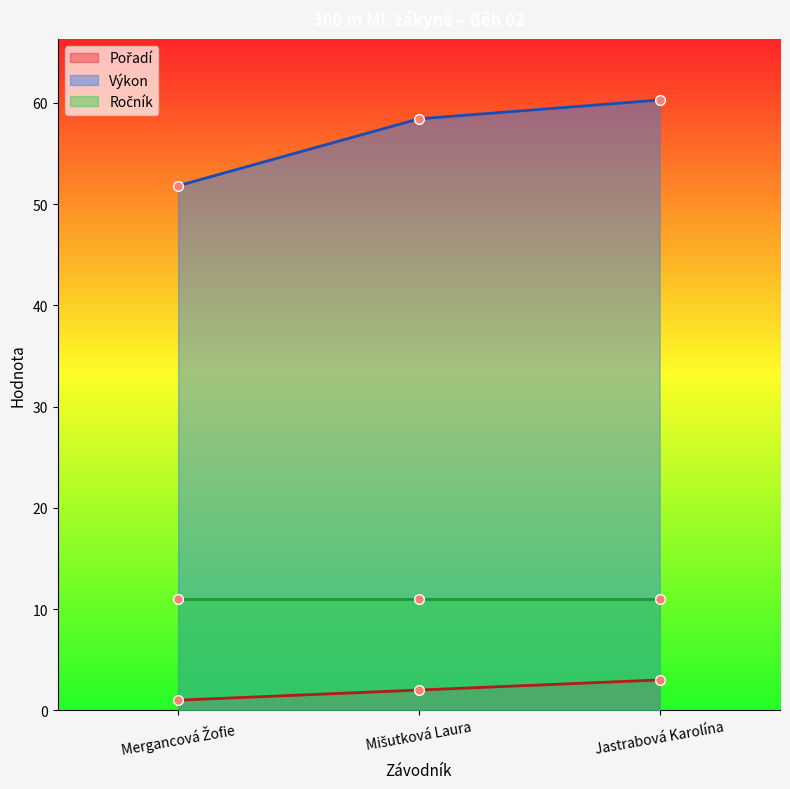

Which series changed the most between Mergancová Žofie and Mišutková Laura?

Výkon